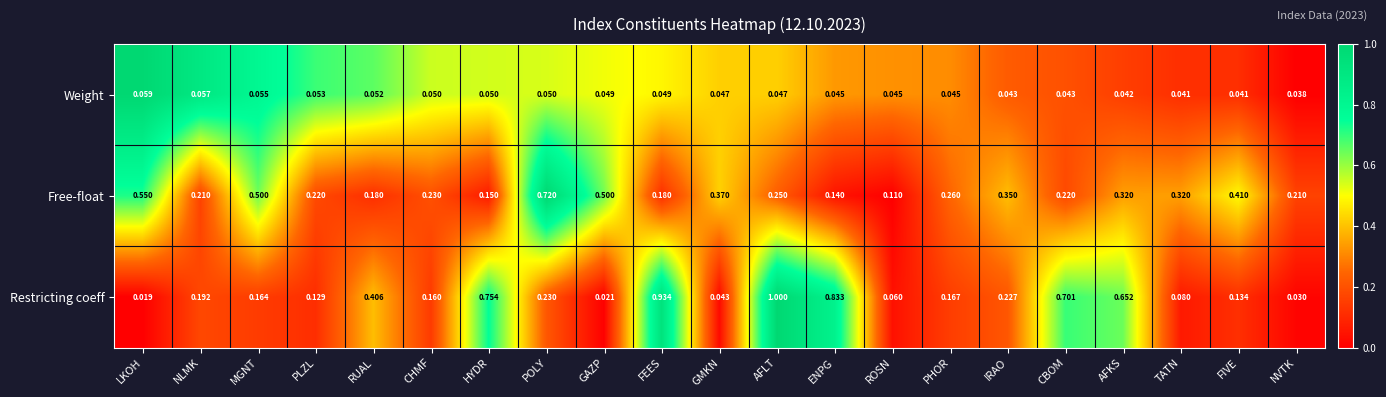

Is the value of Weight at CBOM greater than the value of Restricting coeff at POLY?

No